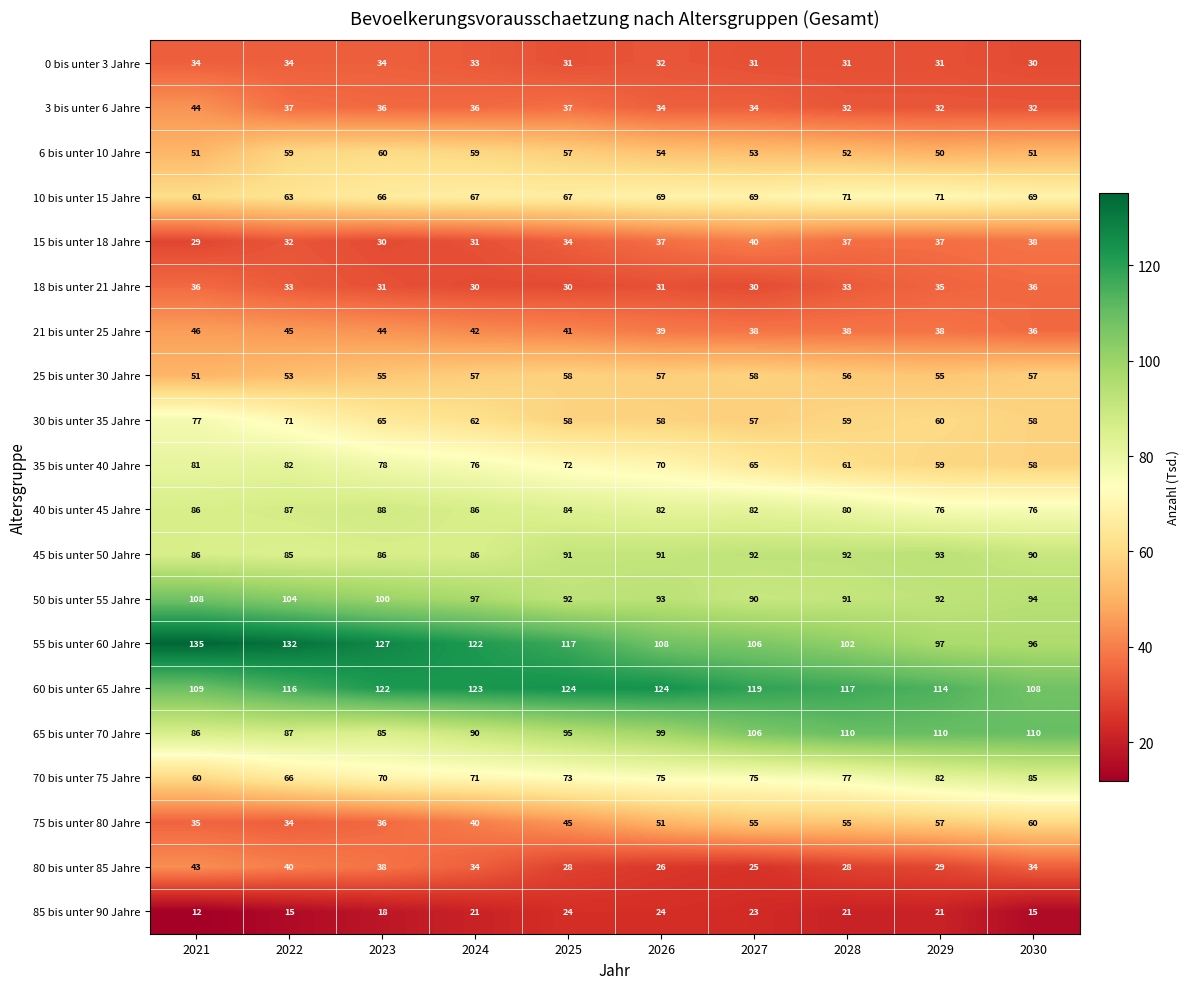

Count the number of data series in this chart.

20